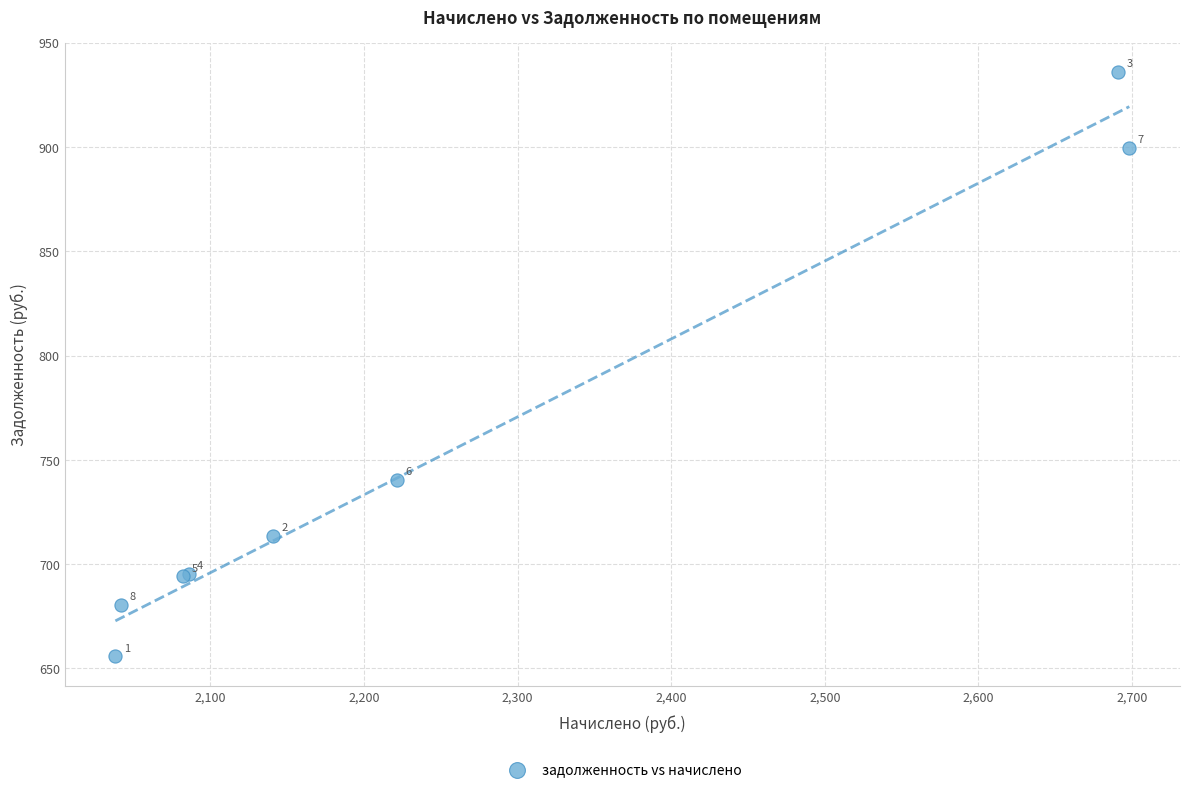

What Y value in the scatter plot is closest to 795?

740.5